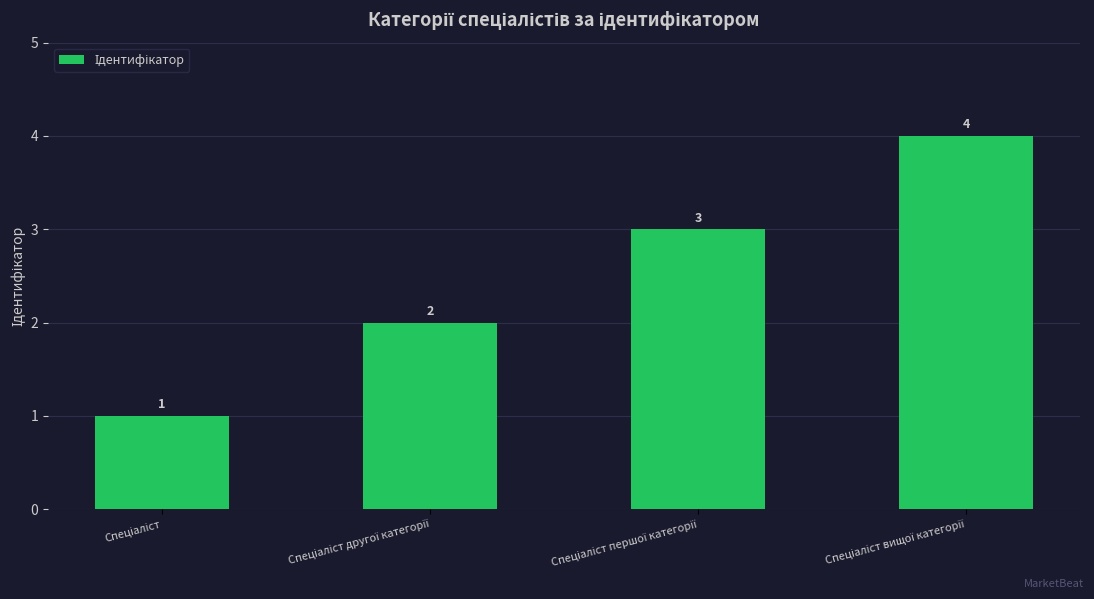

What is the maximum value shown in the chart?

4